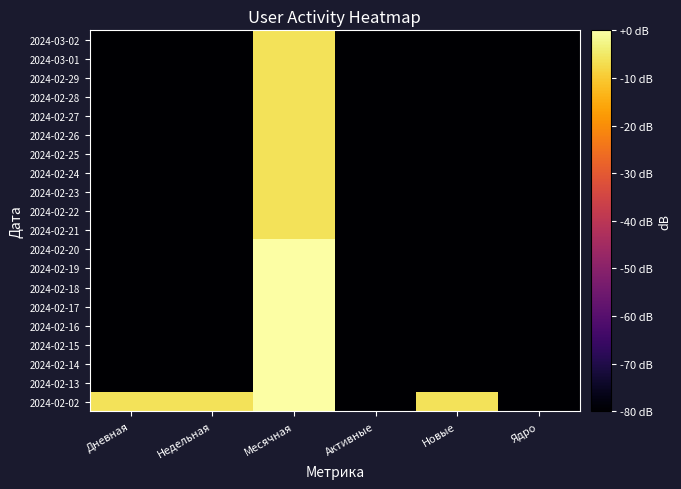

Between Активные and Месячная, which is larger?

Месячная